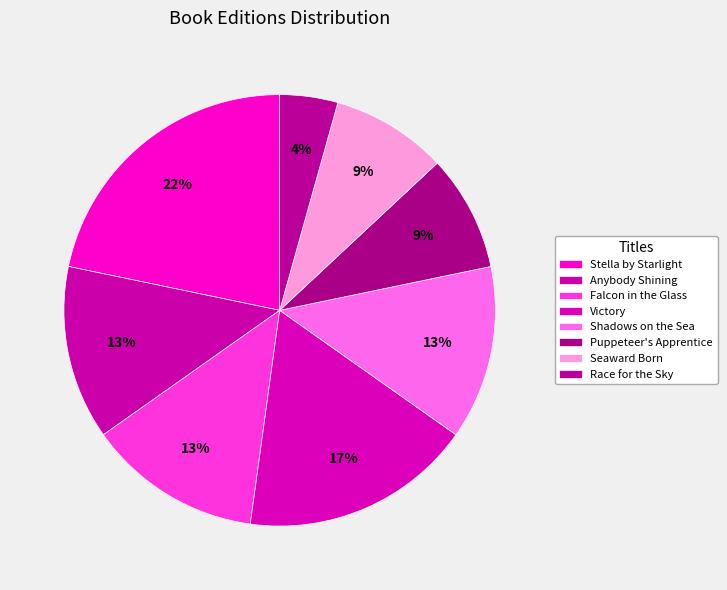

Is it true that Shadows on the Sea is 13% of the pie?

True